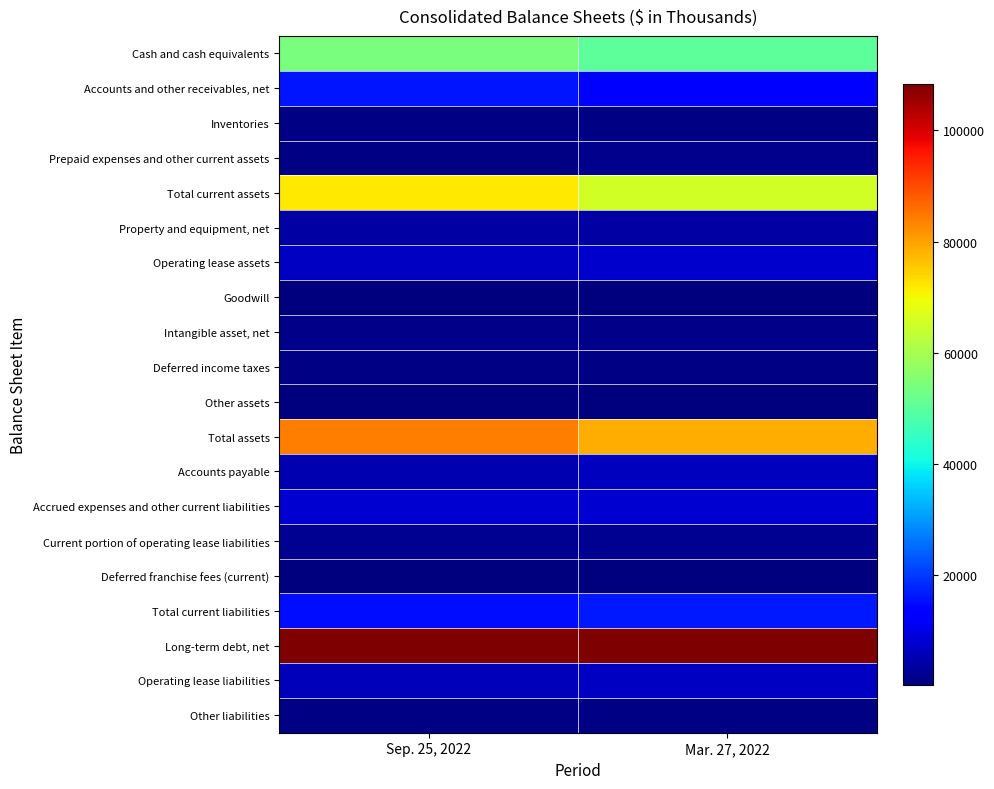

At which category does the chart reach its peak across all series?

Sep. 25, 2022